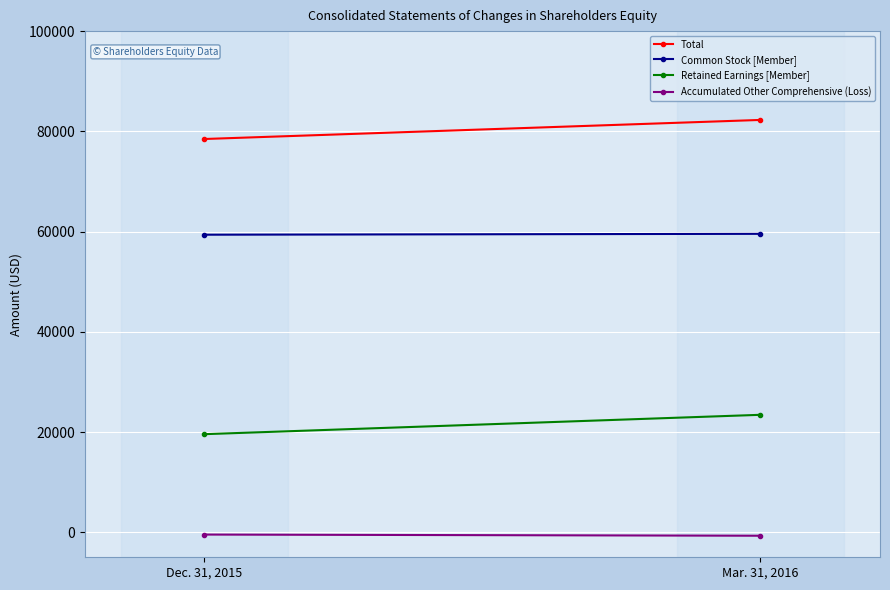

Which has a higher value, Mar. 31, 2016 or Dec. 31, 2015?

Mar. 31, 2016